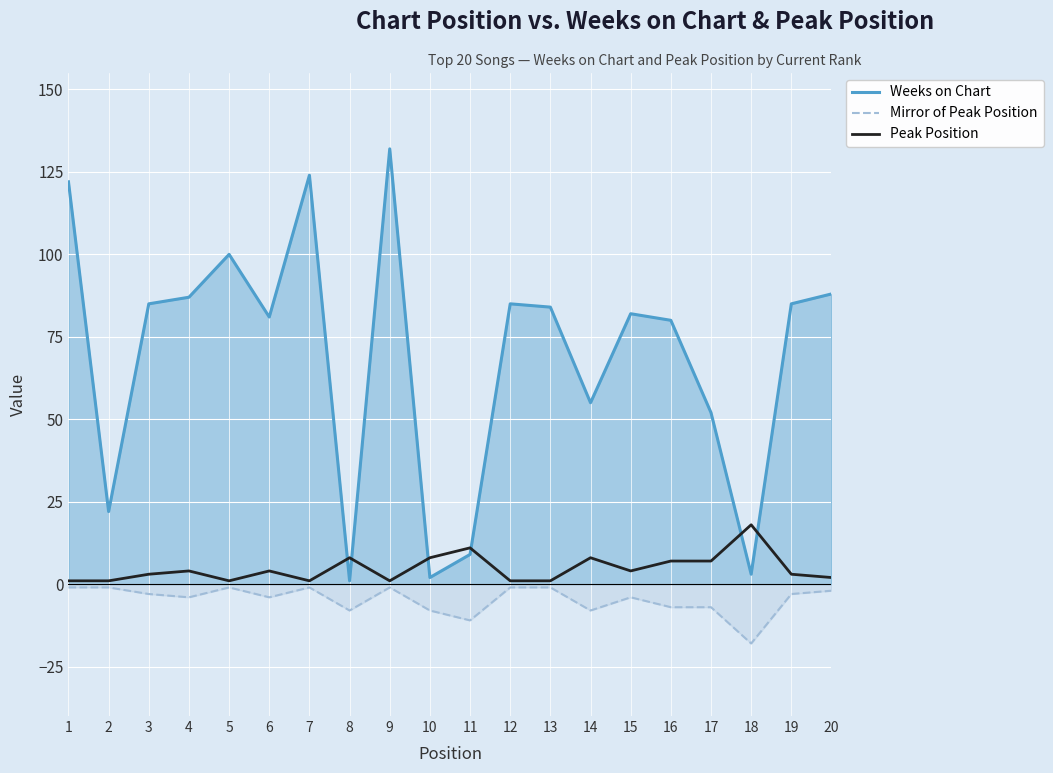

Reading right to left, extract all data points from this chart.

Weeks on Chart: 88	85	3	52	80	82	55	84	85	9	2	132	1	124	81	100	87	85	22	122
Mirror of Peak Position: -2	-3	-18	-7	-7	-4	-8	-1	-1	-11	-8	-1	-8	-1	-4	-1	-4	-3	-1	-1
Peak Position: 2	3	18	7	7	4	8	1	1	11	8	1	8	1	4	1	4	3	1	1